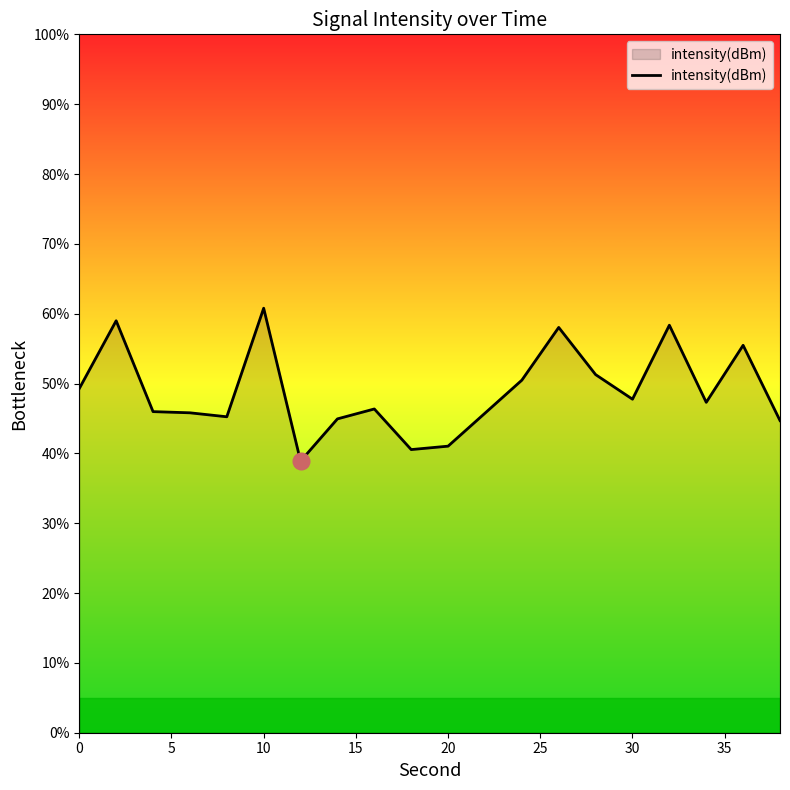

What is the difference between the maximum and minimum values?

21.9